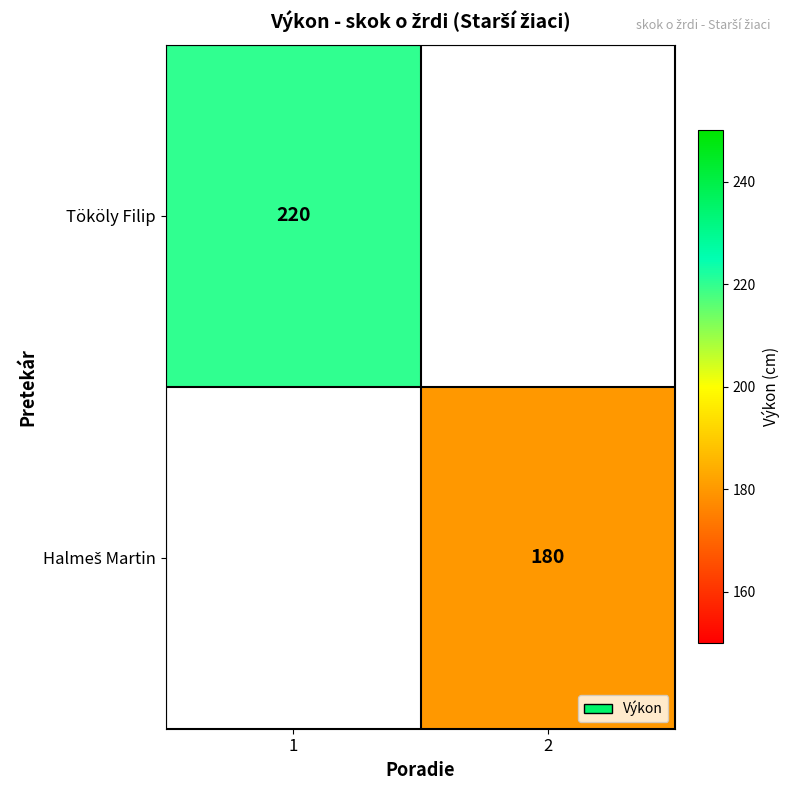

List the series in order of their overall mean, highest first.

Tököly Filip, Halmeš Martin